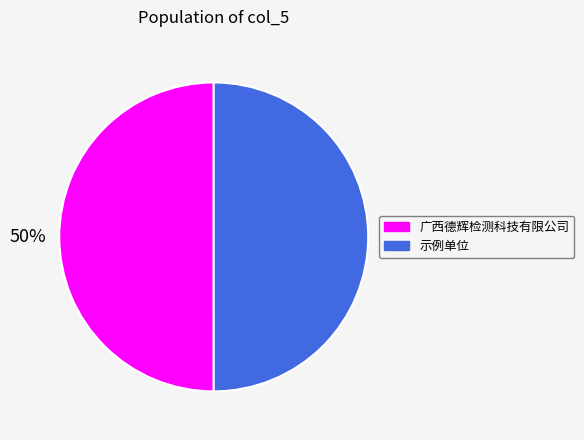

What percentage is the 示例单位 slice, to the nearest percent?

50%